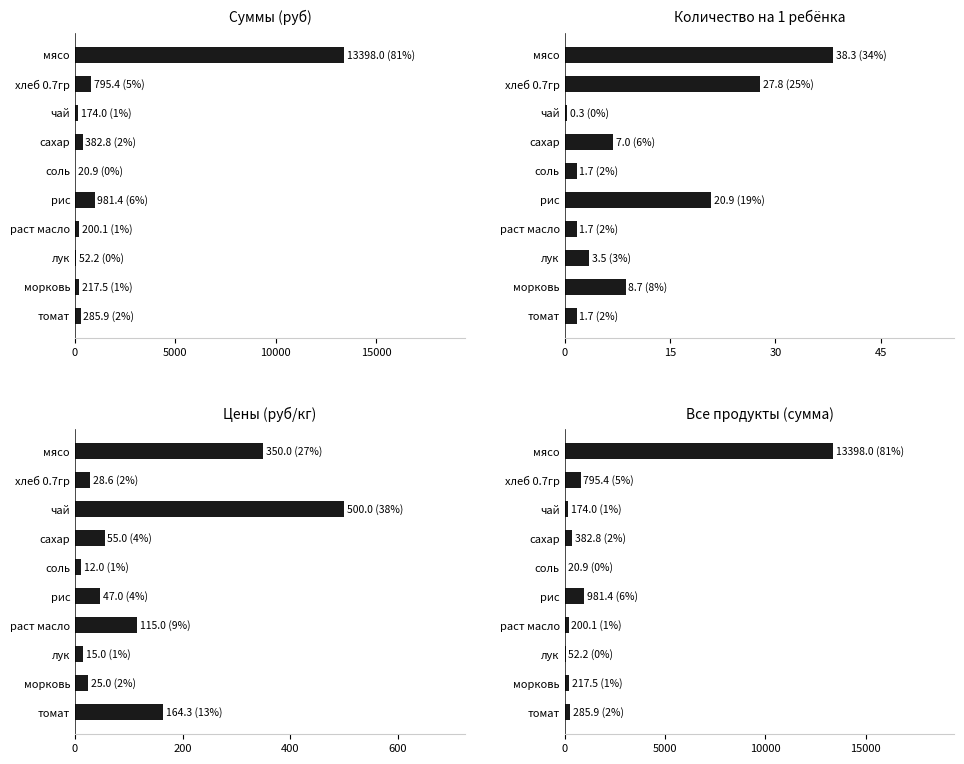

Which series has the largest total across all categories?

Суммы (руб)